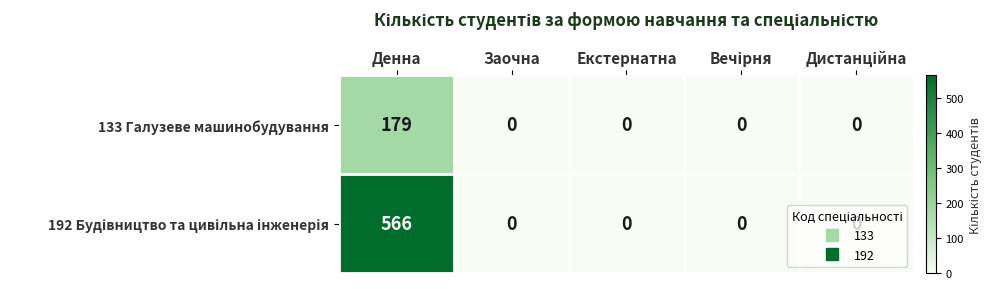

What is the difference between the maximum and minimum values in the 133 Галузеве машинобудування series?

179